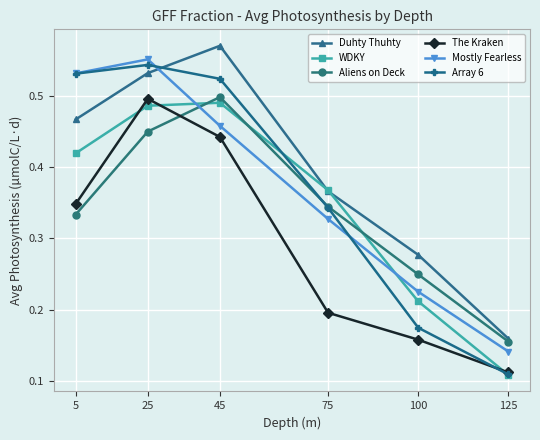

True or false: Duhty Thuhty and The Kraken cross at least once.

False